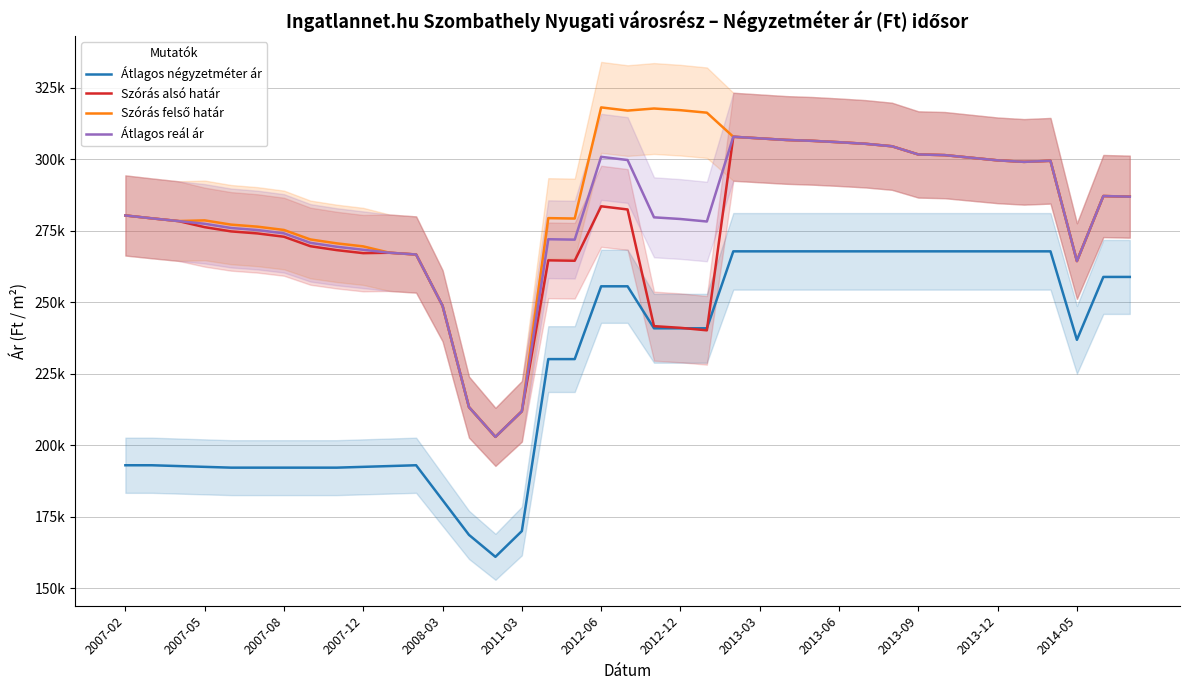

At which label is Átlagos reál ár closest to 255448?

2008-03